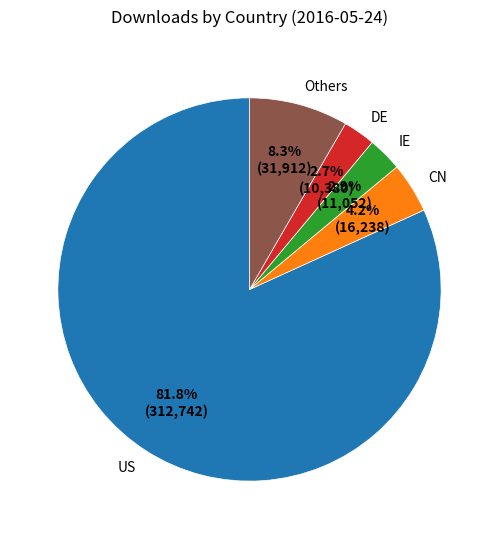

Count the number of slices in the pie.

5